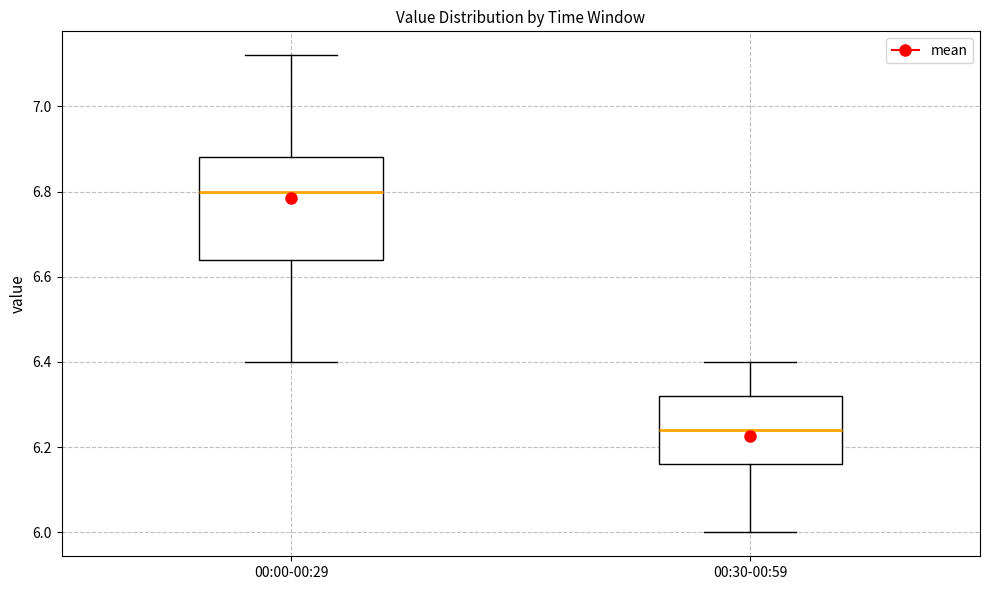

Reading left to right, transcribe this box plot: for each box, give where its median line is, the range the box spans, and where its two whiskers end, as read against the y-axis. The values are not printed on the chart, so give them approximately, as read against the axis.

00:00-00:29: median 6.80, box 6.64 to 6.88, whiskers 6.40 to 7.12
00:30-00:59: median 6.24, box 6.16 to 6.32, whiskers 6.00 to 6.40